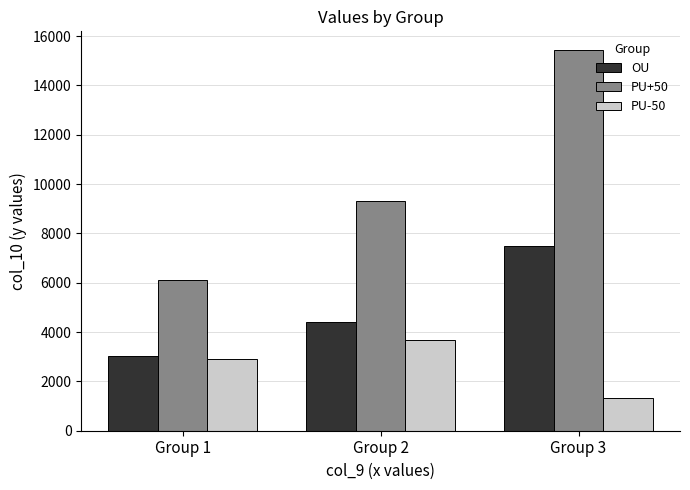

At which category is the sum across all series the highest?

Group 3